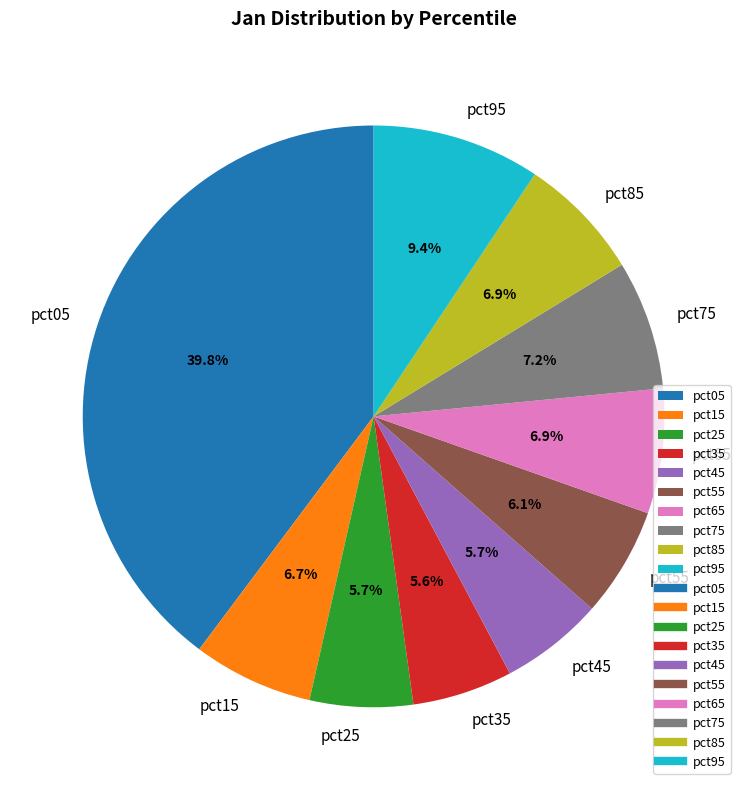

Which slice is the largest?

pct05